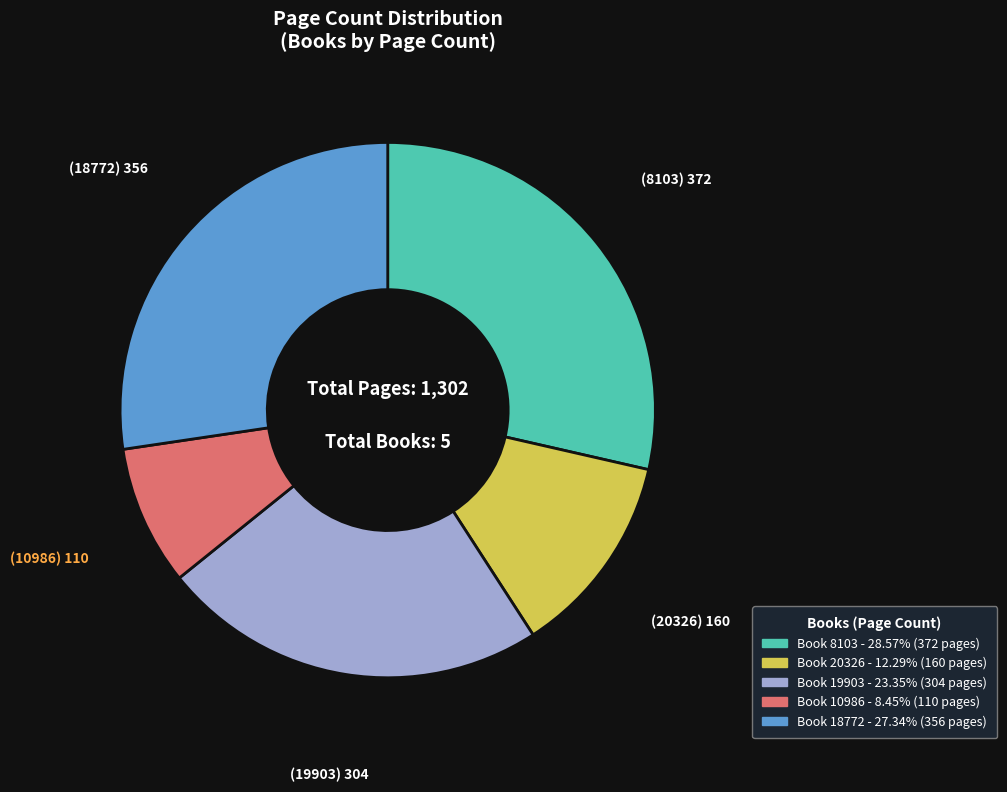

Is there any slice that represents more than half of the pie?

No